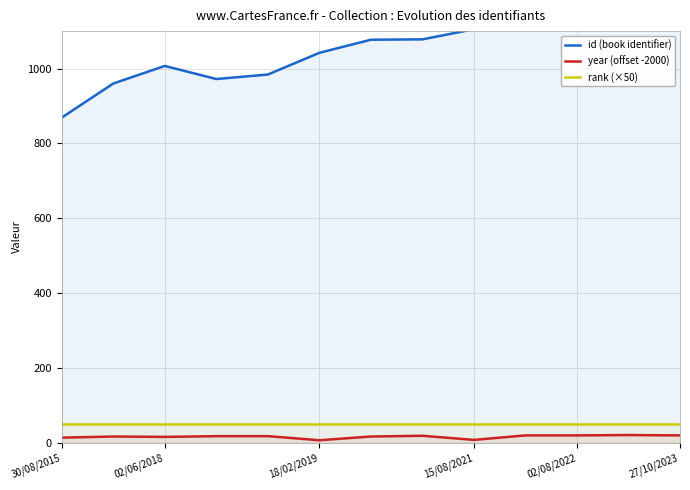

True or false: year (offset -2000) and rank (×50) cross at least once.

False